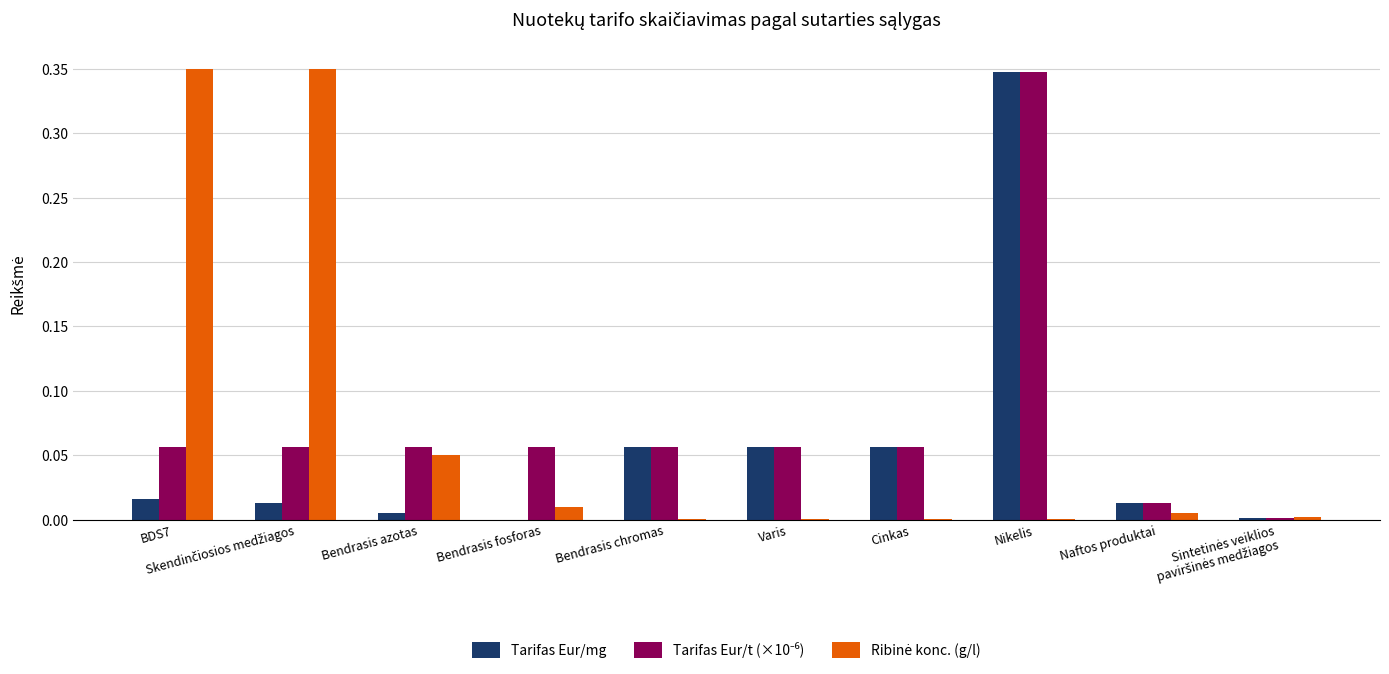

Count the number of data series in this chart.

3